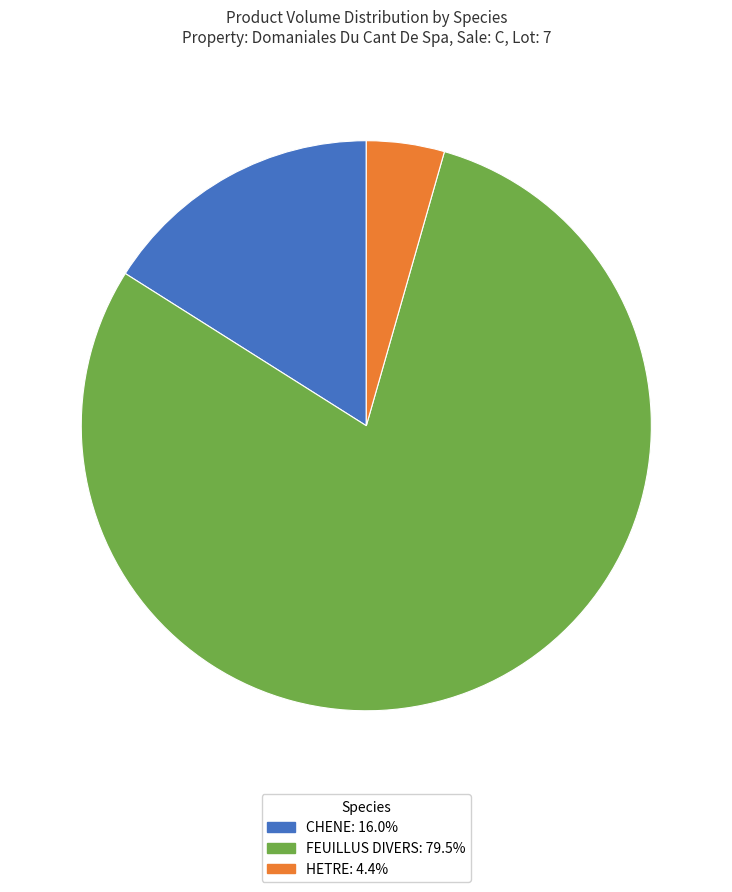

True or false: HETRE accounts for 4% of the total.

True